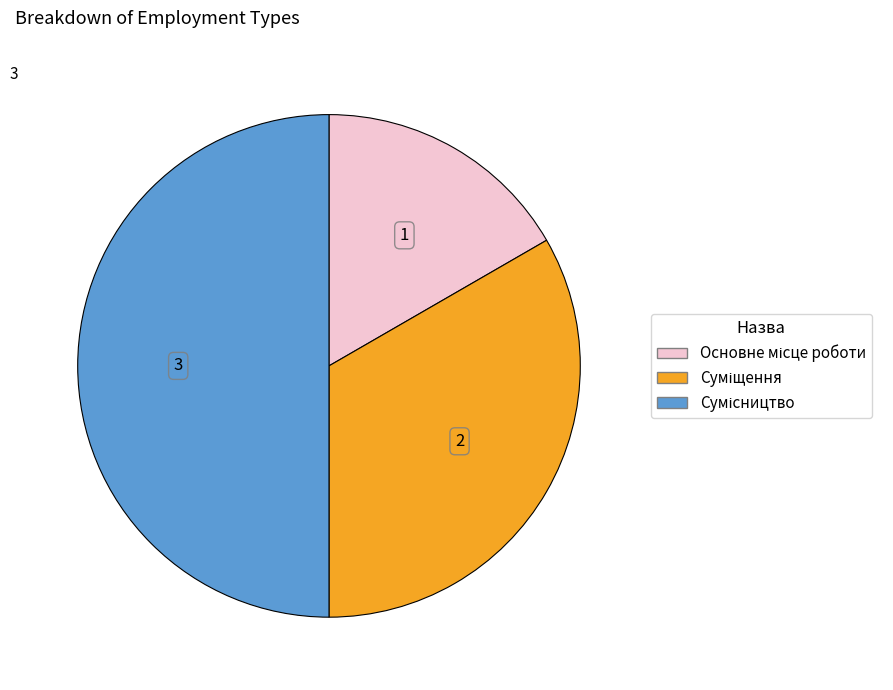

Count the number of slices in the pie.

3